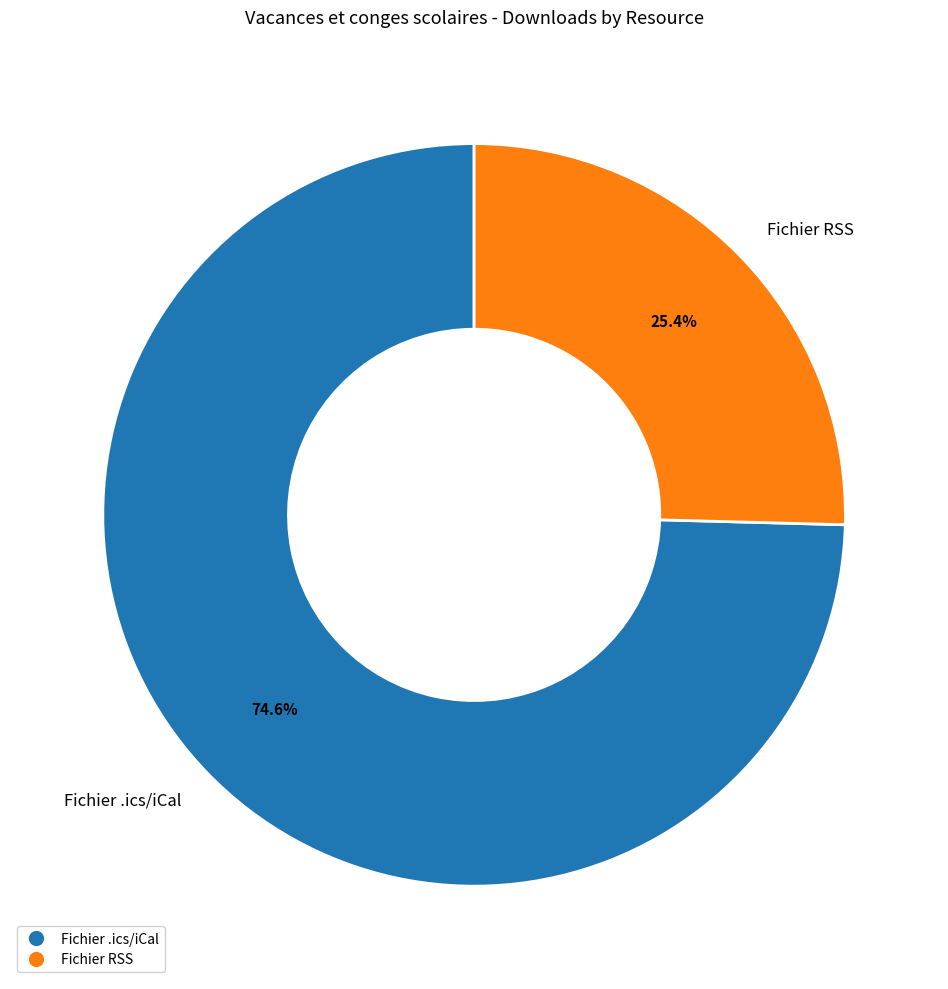

Is Fichier .ics/iCal the majority of the pie?

Yes